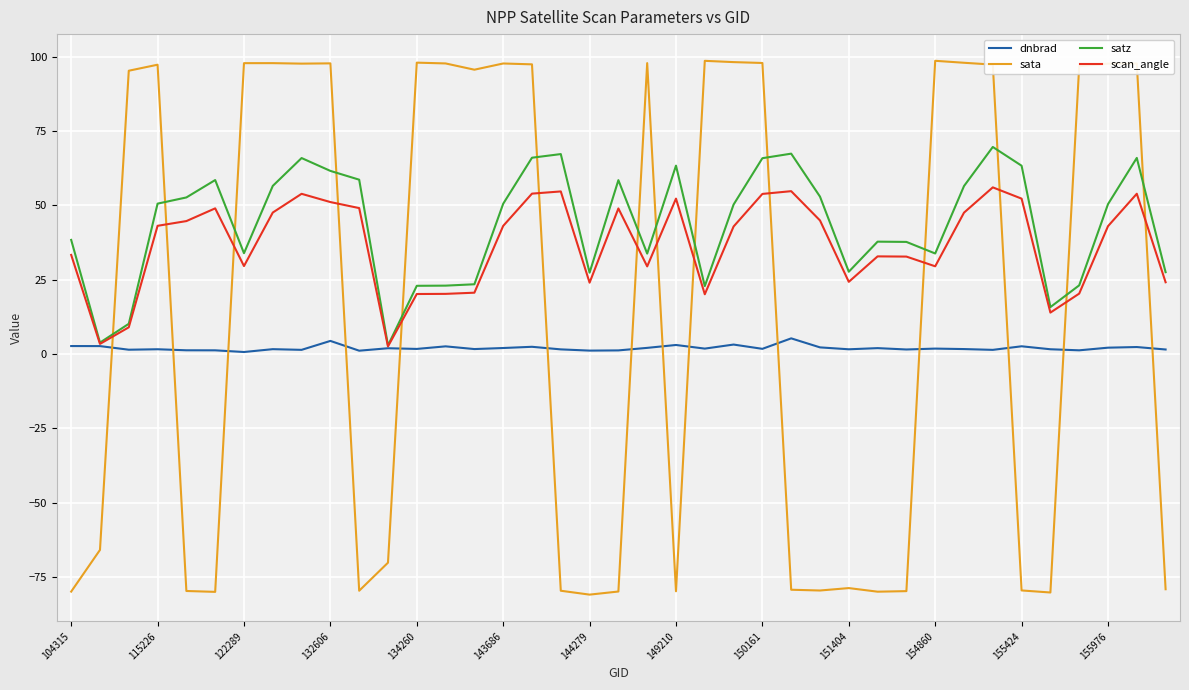

Which series has the widest spread of values?

sata